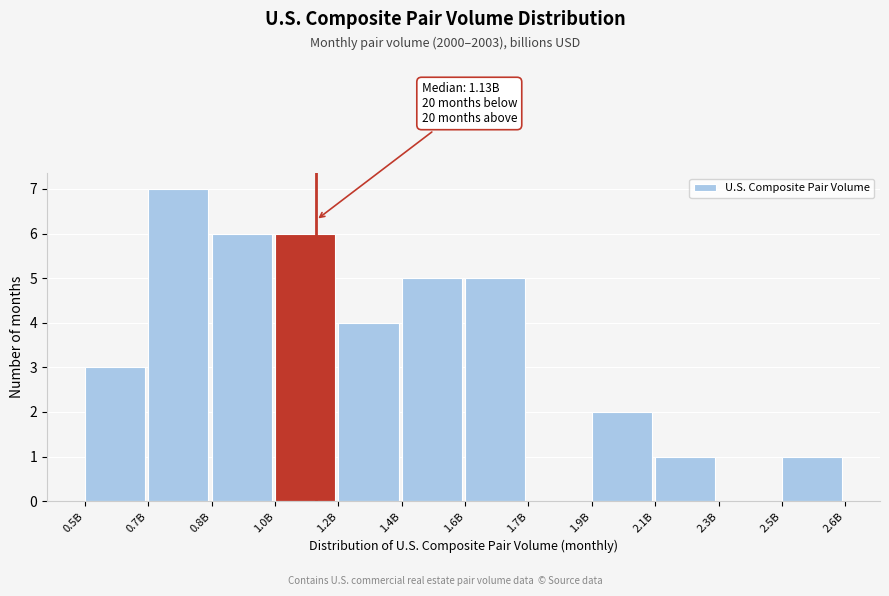

Reading right to left, transcribe all the data shown in this chart.

2.5B=1	2.3B=0	2.1B=1	1.9B=2	1.7B=0	1.6B=5	1.4B=5	1.2B=4	1.0B=6	0.8B=6	0.7B=7	0.5B=3